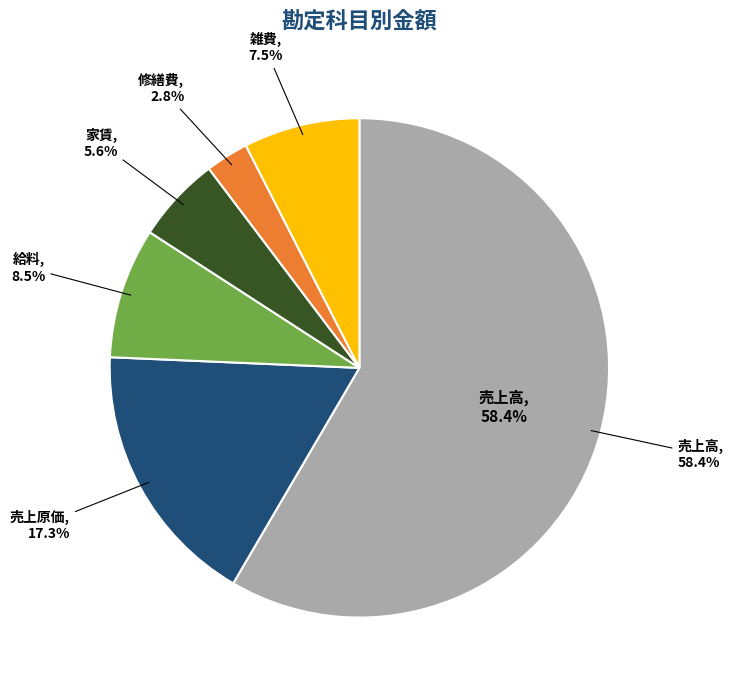

Which slice represents more than half of the pie?

売上高